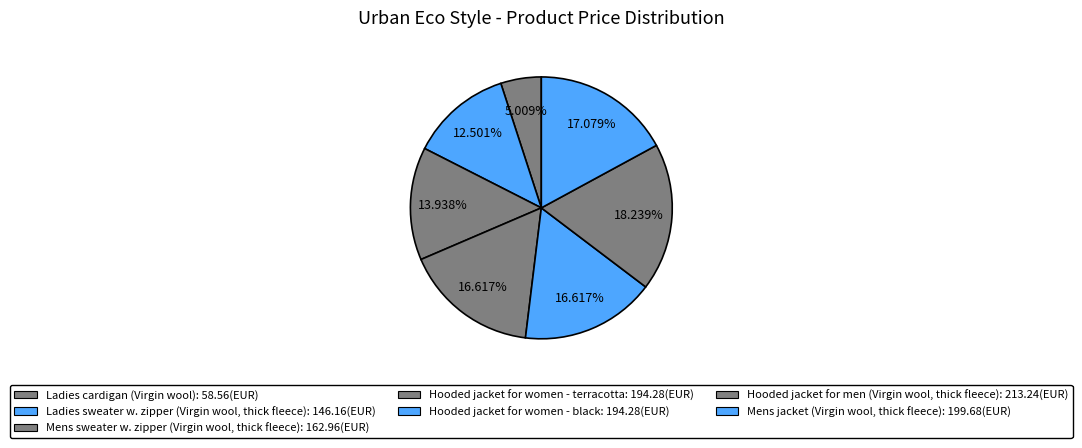

To the nearest percent, what is the average slice percentage?

14%